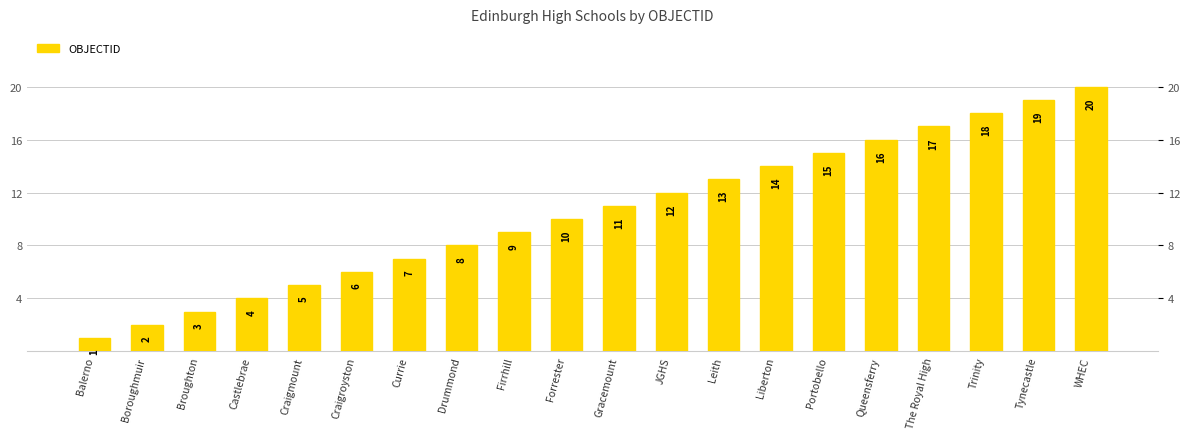

Where does the data first go above 11?

JGHS